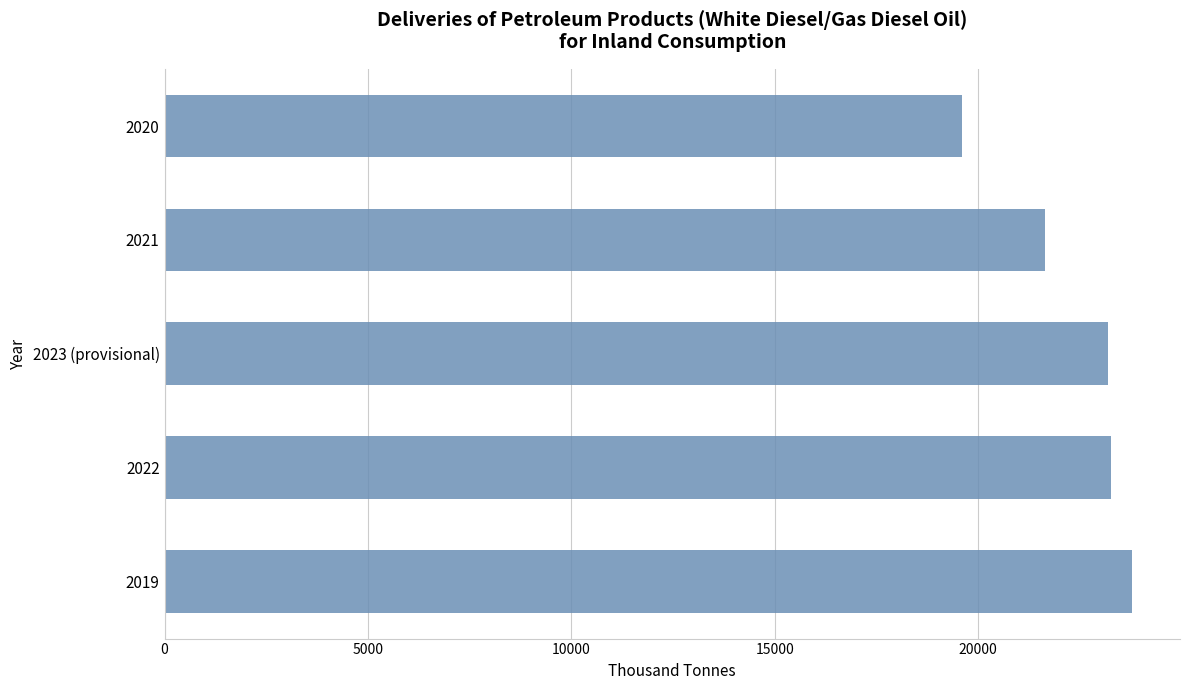

What is the sum of the values at 2023 (provisional) and 2020?

42770.2